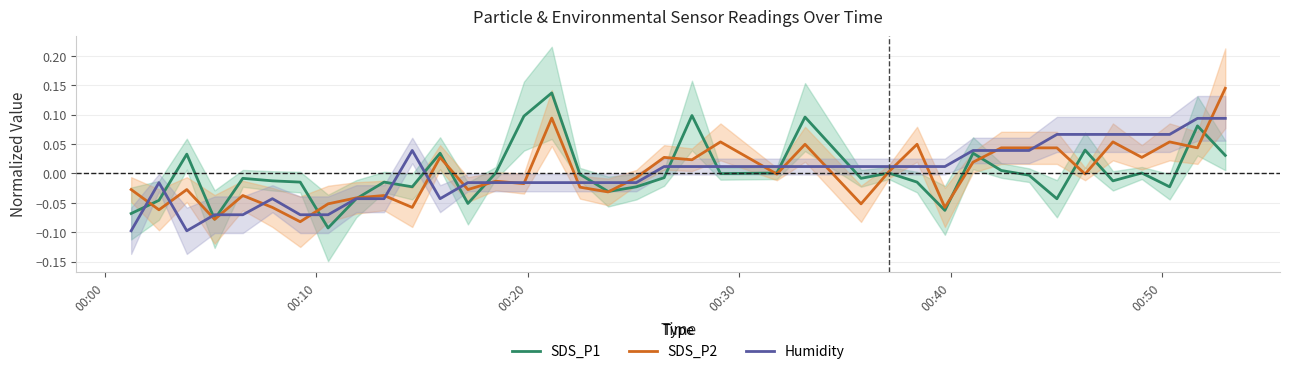

How many values in the Humidity series are below 0?

18